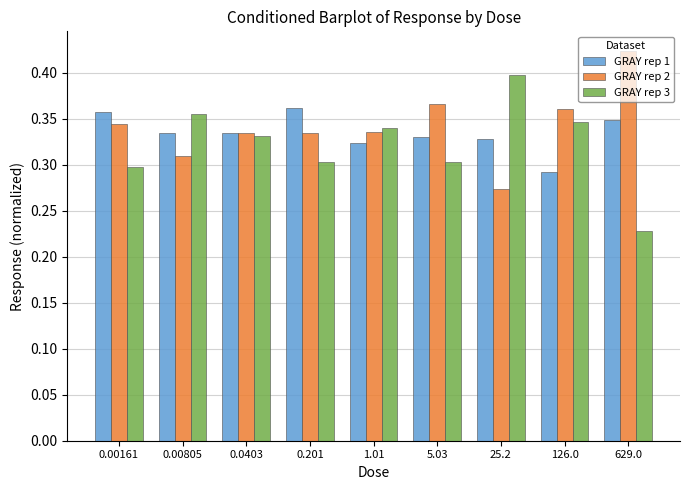

What is the sum of the GRAY rep 3 values at 0.201 and 1.01?

0.6